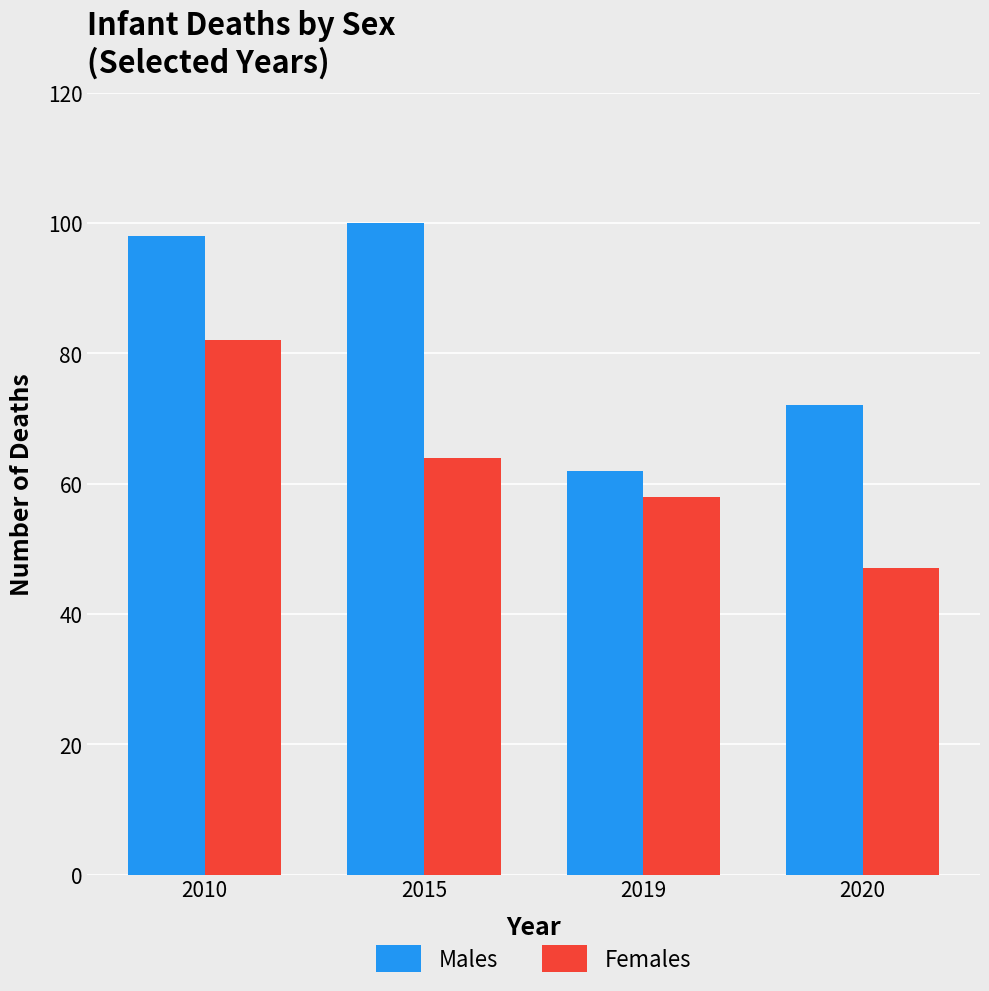

Which category has the lowest value in the Males series?

2019